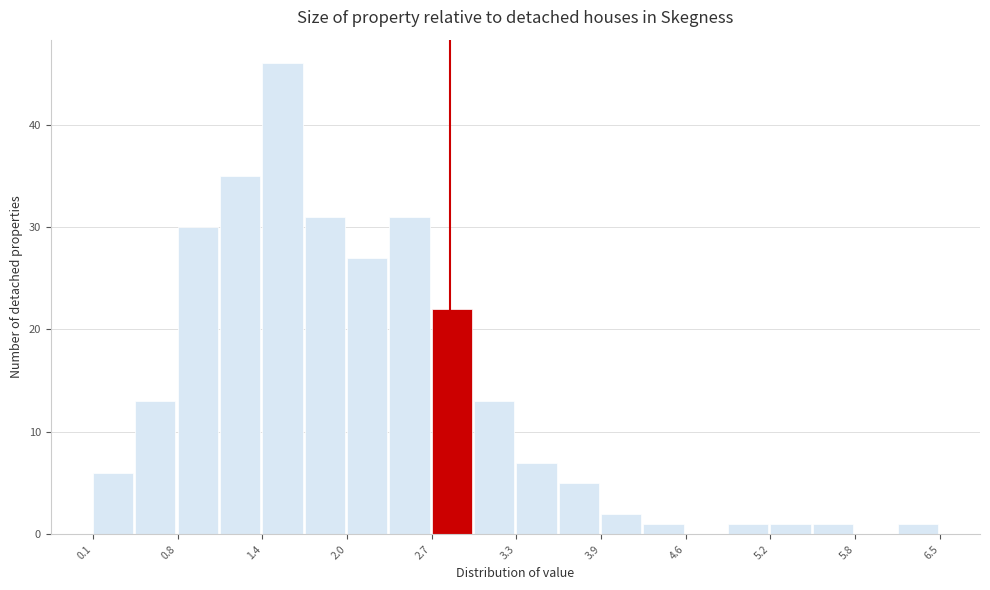

Around what value on the x-axis is the tallest bar? Give the approximate position of its centre, as read against the axis.

1.5